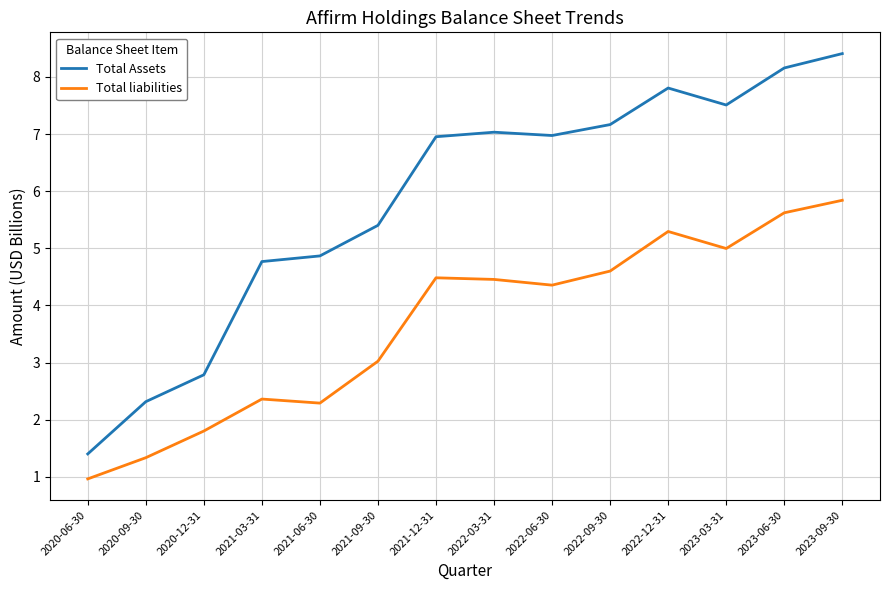

At which category is the sum across all series the highest?

2023-09-30